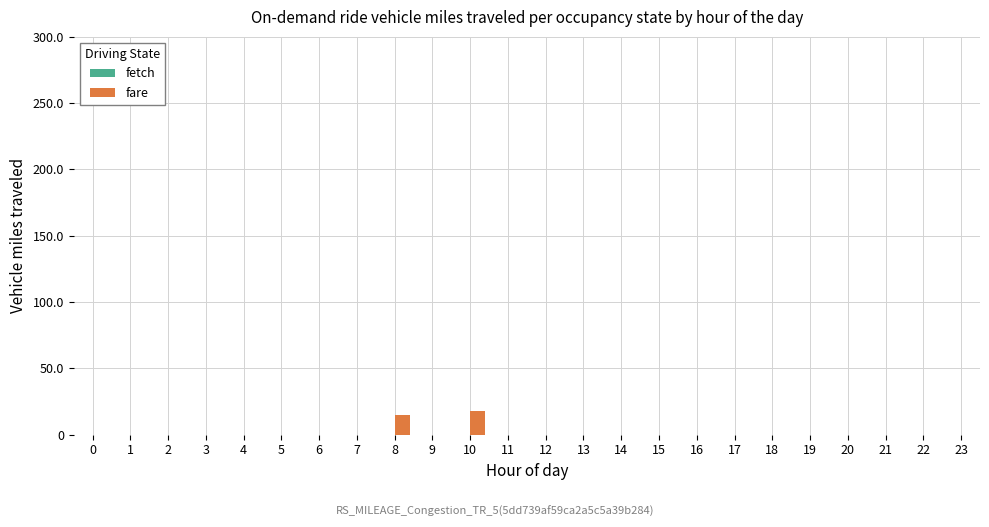

Are the bars horizontal?

No